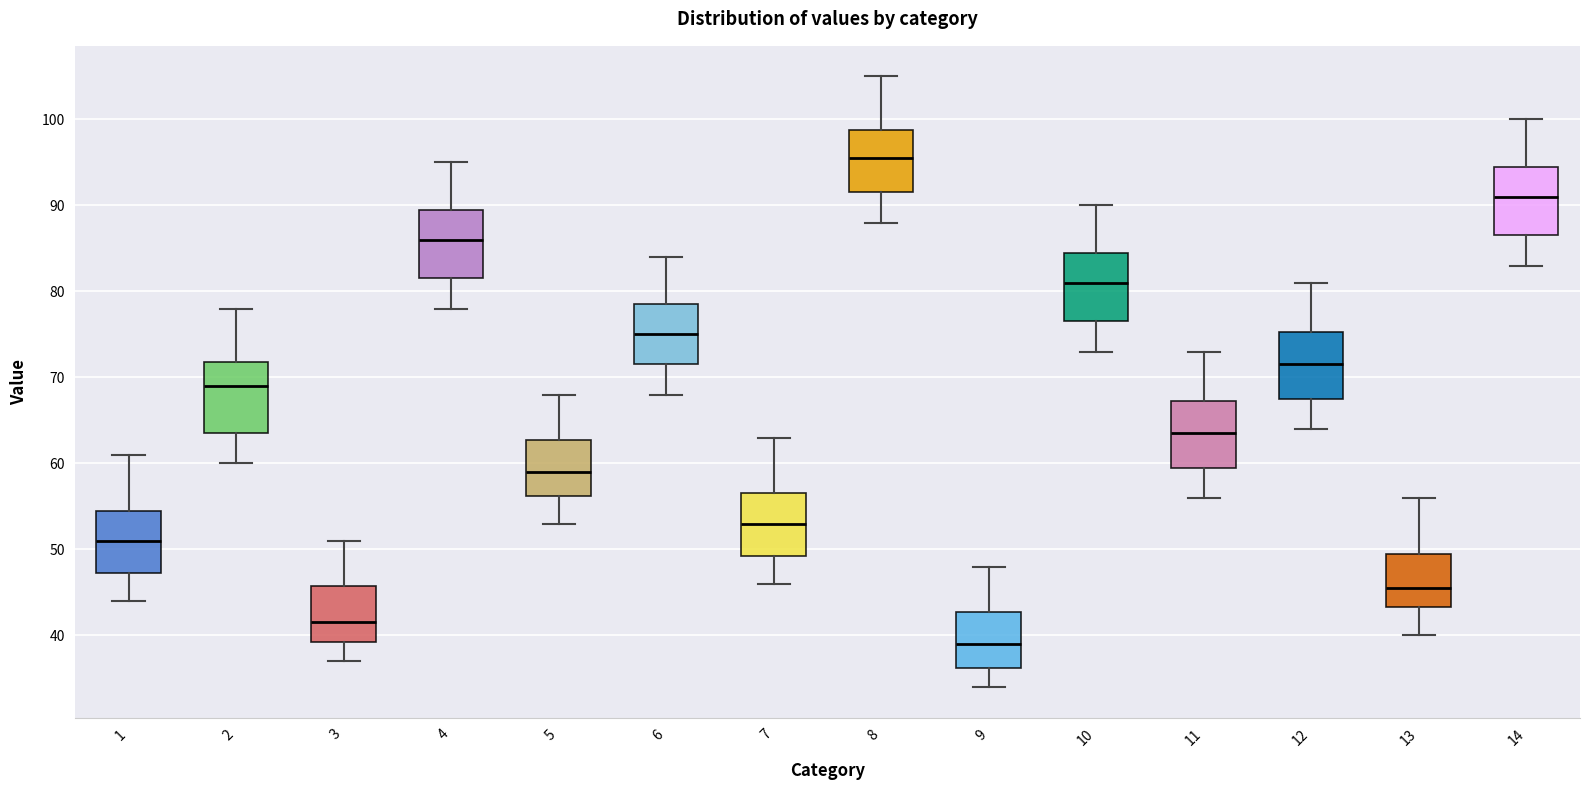

Reading left to right, transcribe this box plot: for each box, give where its median line is, the range the box spans, and where its two whiskers end, as read against the y-axis. The values are not printed on the chart, so give them approximately, as read against the axis.

1: median 51, box 47 to 55, whiskers 44 to 61
2: median 69, box 64 to 72, whiskers 60 to 78
3: median 42, box 39 to 46, whiskers 37 to 51
4: median 86, box 82 to 90, whiskers 78 to 95
5: median 59, box 56 to 63, whiskers 53 to 68
6: median 75, box 72 to 79, whiskers 68 to 84
7: median 53, box 49 to 57, whiskers 46 to 63
8: median 96, box 92 to 99, whiskers 88 to 105
9: median 39, box 36 to 43, whiskers 34 to 48
10: median 81, box 77 to 85, whiskers 73 to 90
11: median 64, box 60 to 67, whiskers 56 to 73
12: median 72, box 68 to 75, whiskers 64 to 81
13: median 46, box 43 to 50, whiskers 40 to 56
14: median 91, box 87 to 95, whiskers 83 to 100